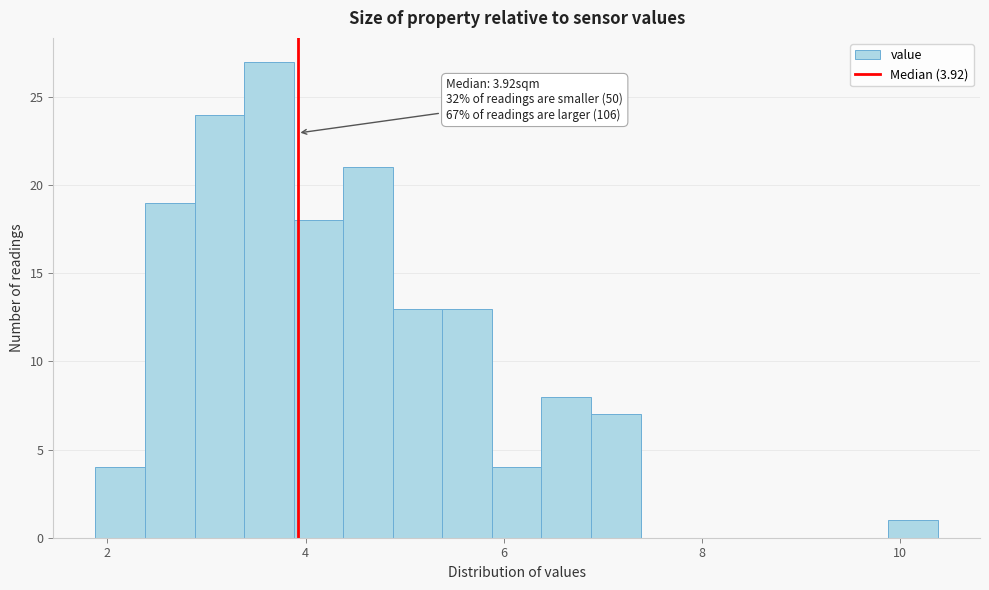

Around what value on the x-axis is the tallest bar? Give the approximate position of its centre, as read against the axis.

3.6